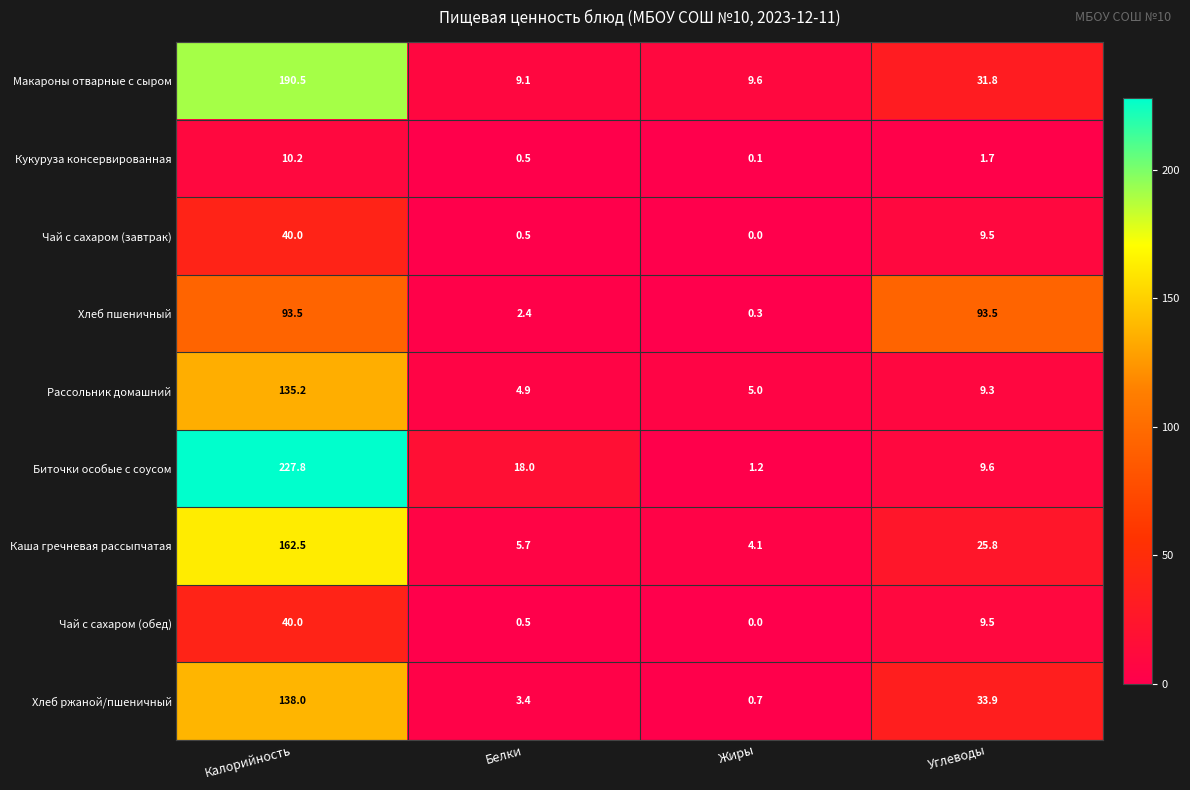

Which series has the largest total across all categories?

Биточки особые с соусом